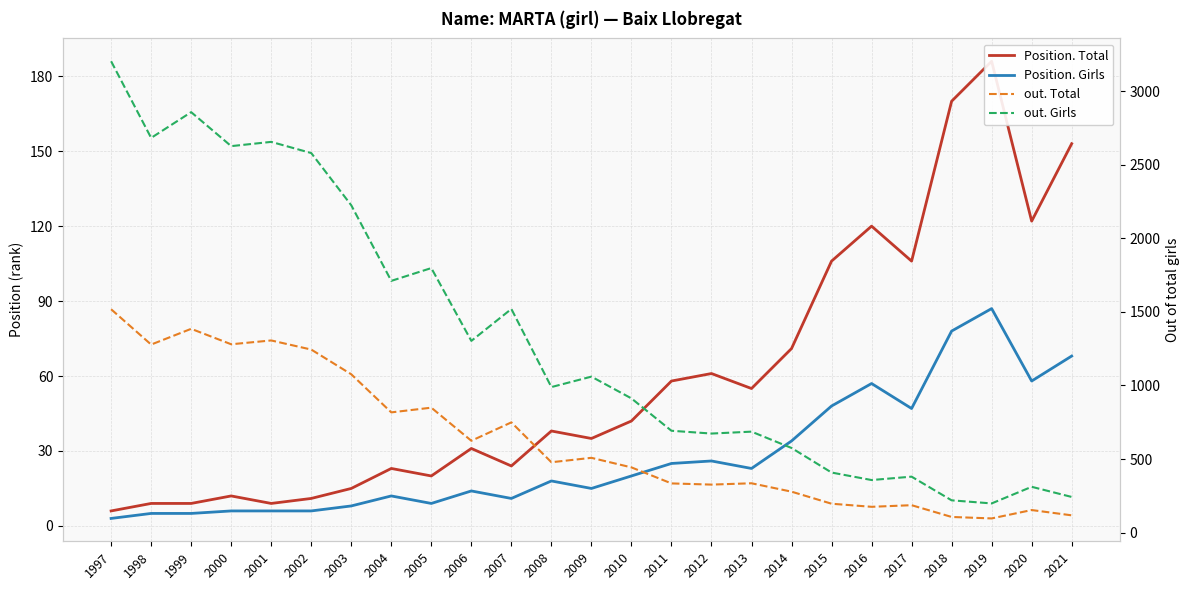

What is the sum of the out. Total values at 2021 and 2010?

560